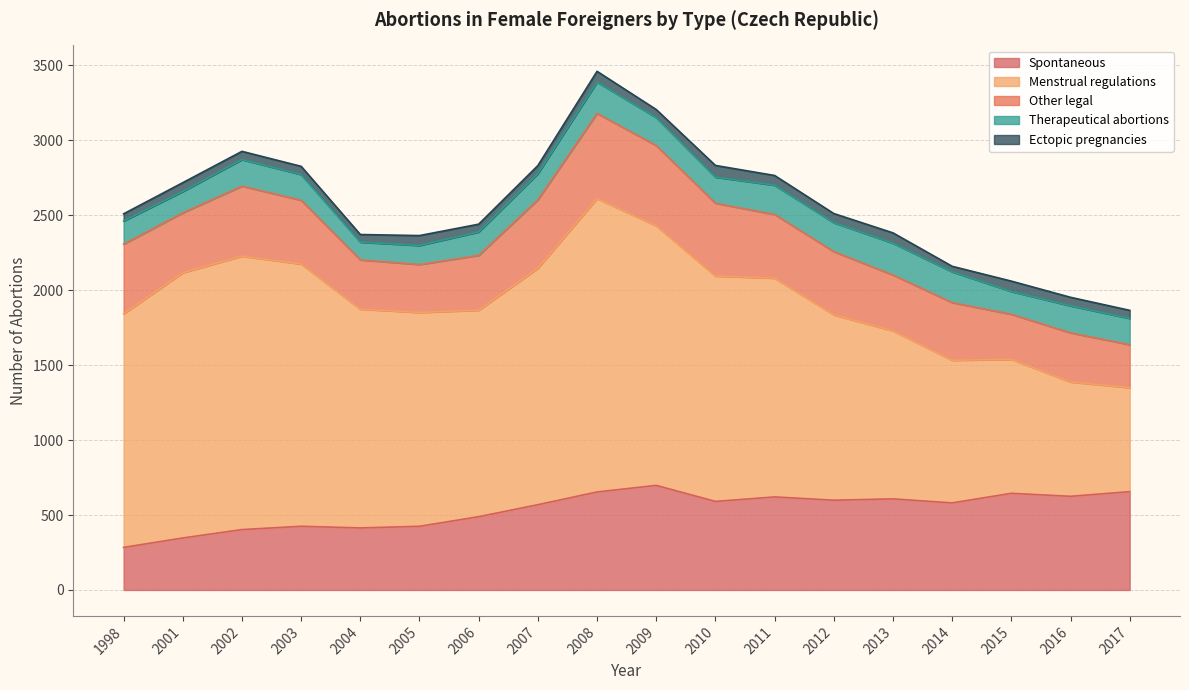

What is the greatest value displayed?

1958